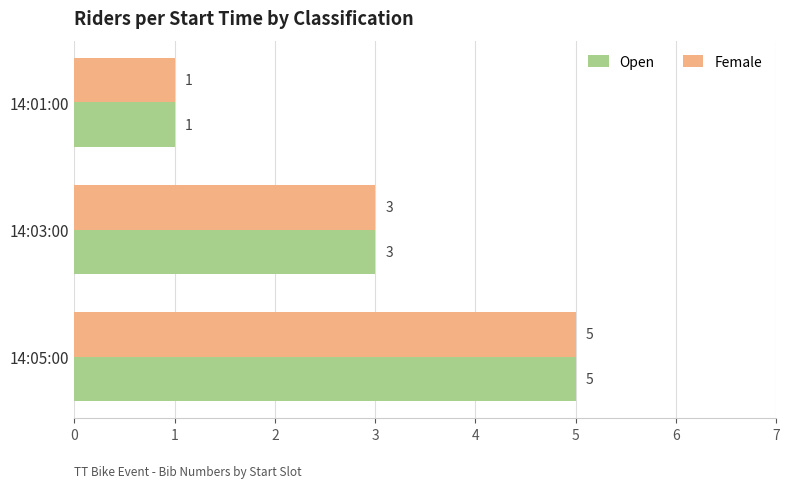

What is the highest value of the Open series?

5